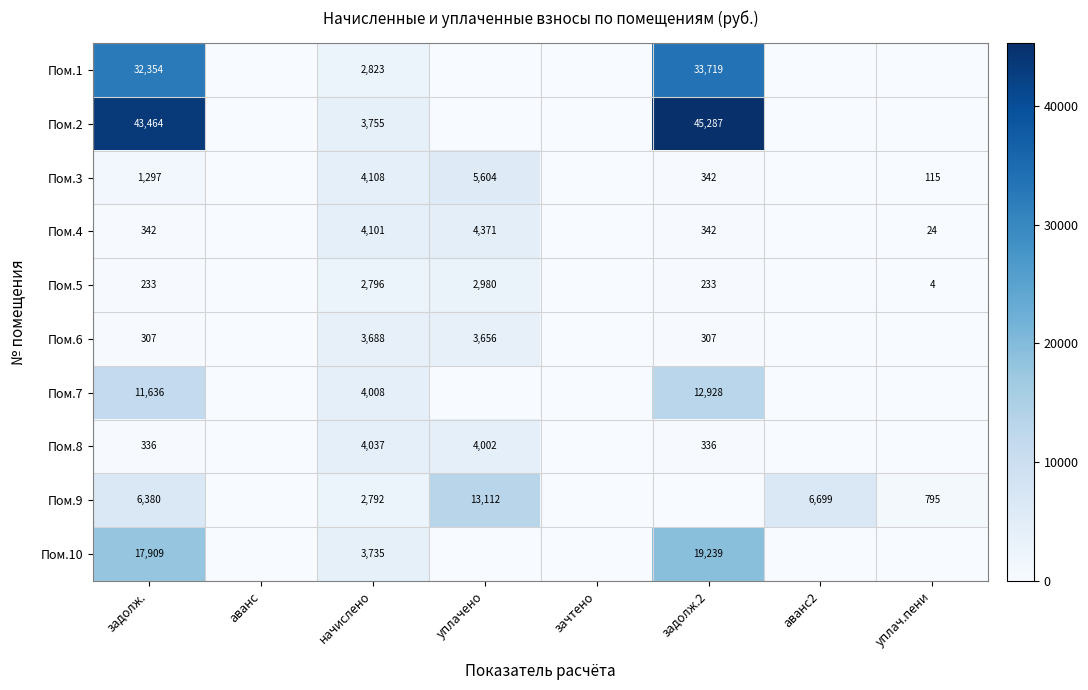

The value of Пом.5 at уплач.пени is 6. True or false?

False